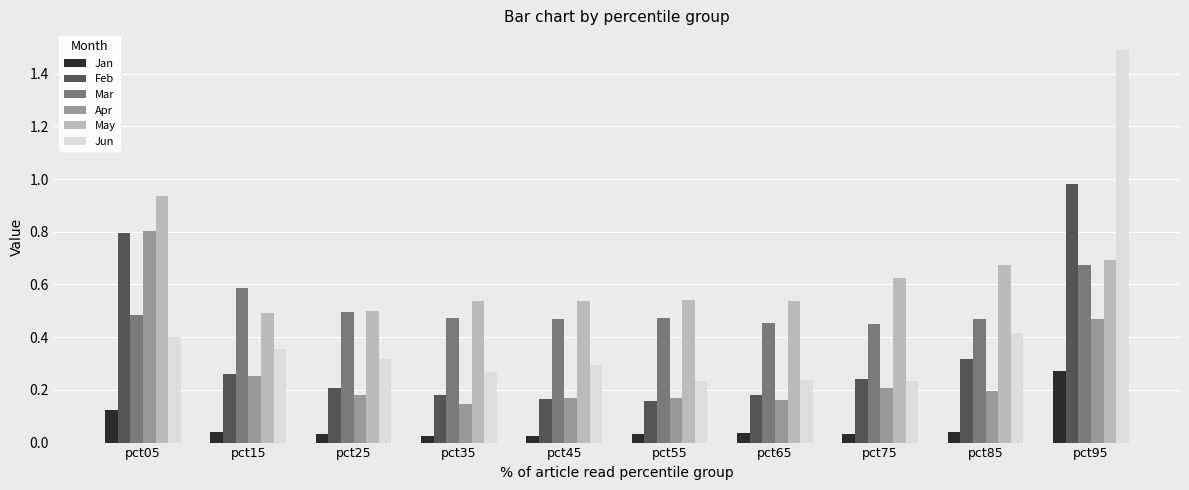

Which series has the widest spread of values?

Jun